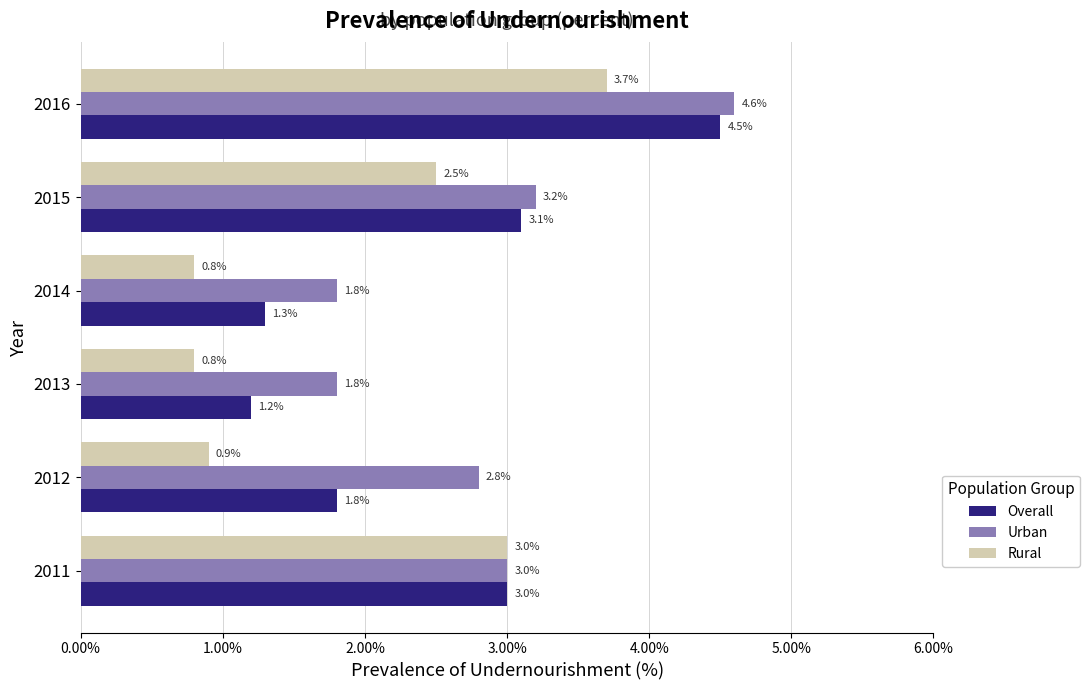

Count the number of data series in this chart.

3